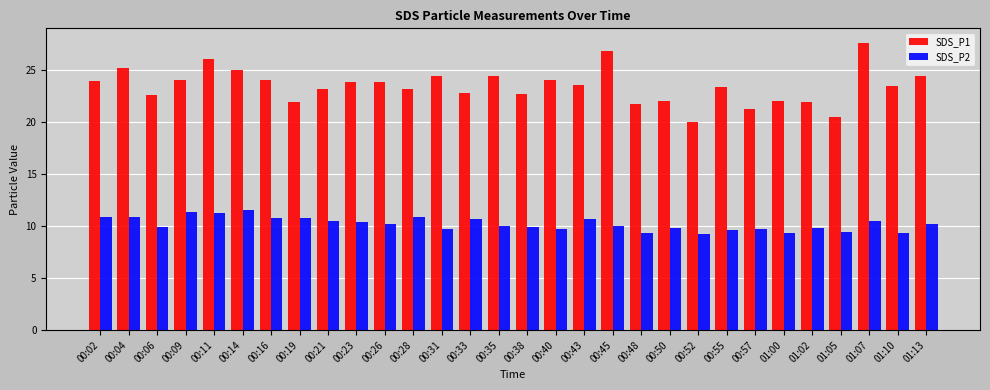

Which series has the largest total across all categories?

SDS_P1